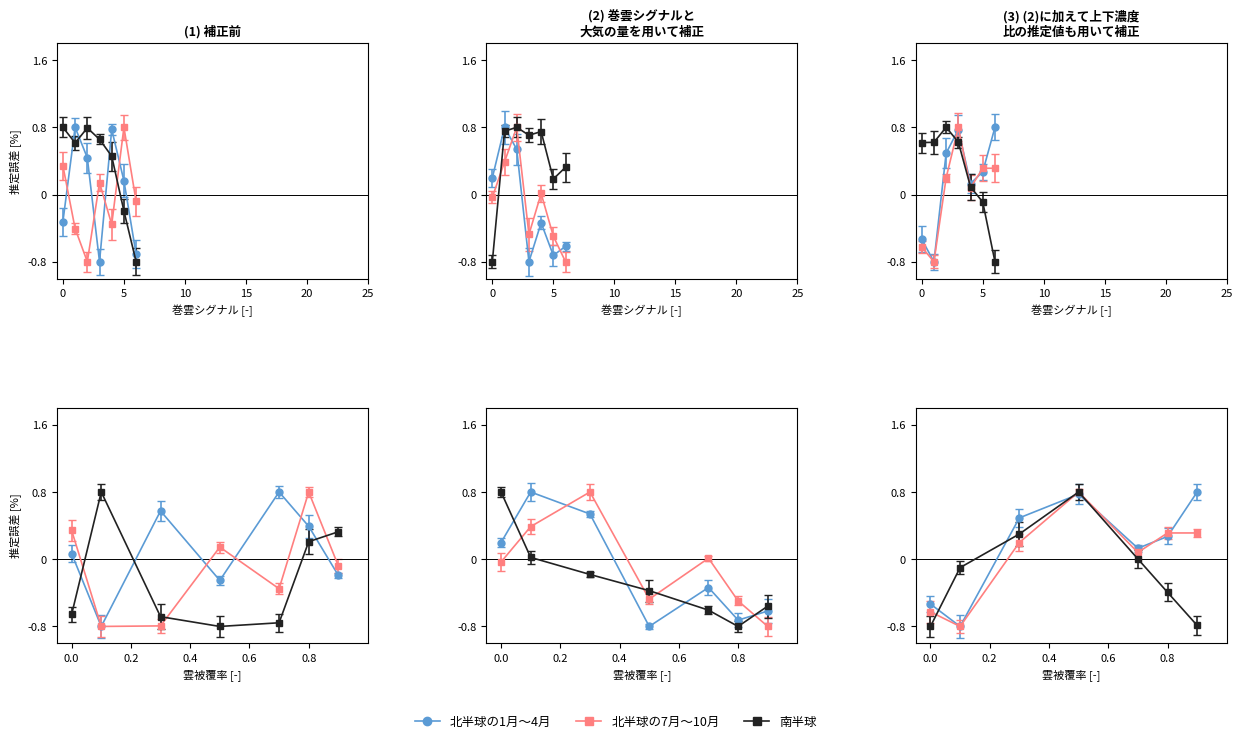

Does the chart display data point markers on the line(s)?

Yes